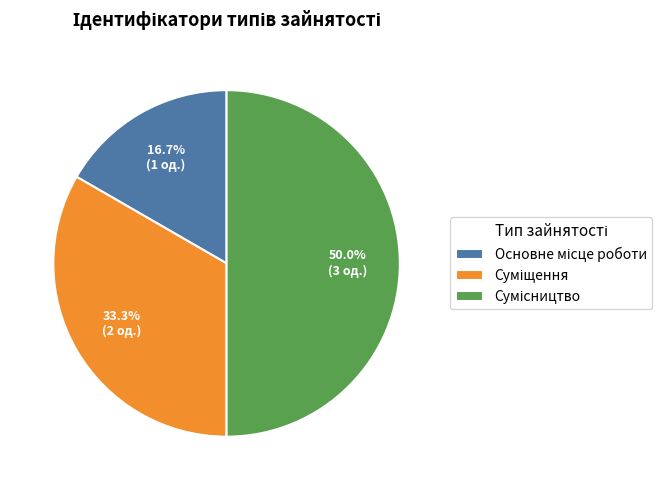

How many segments does this pie chart have?

3